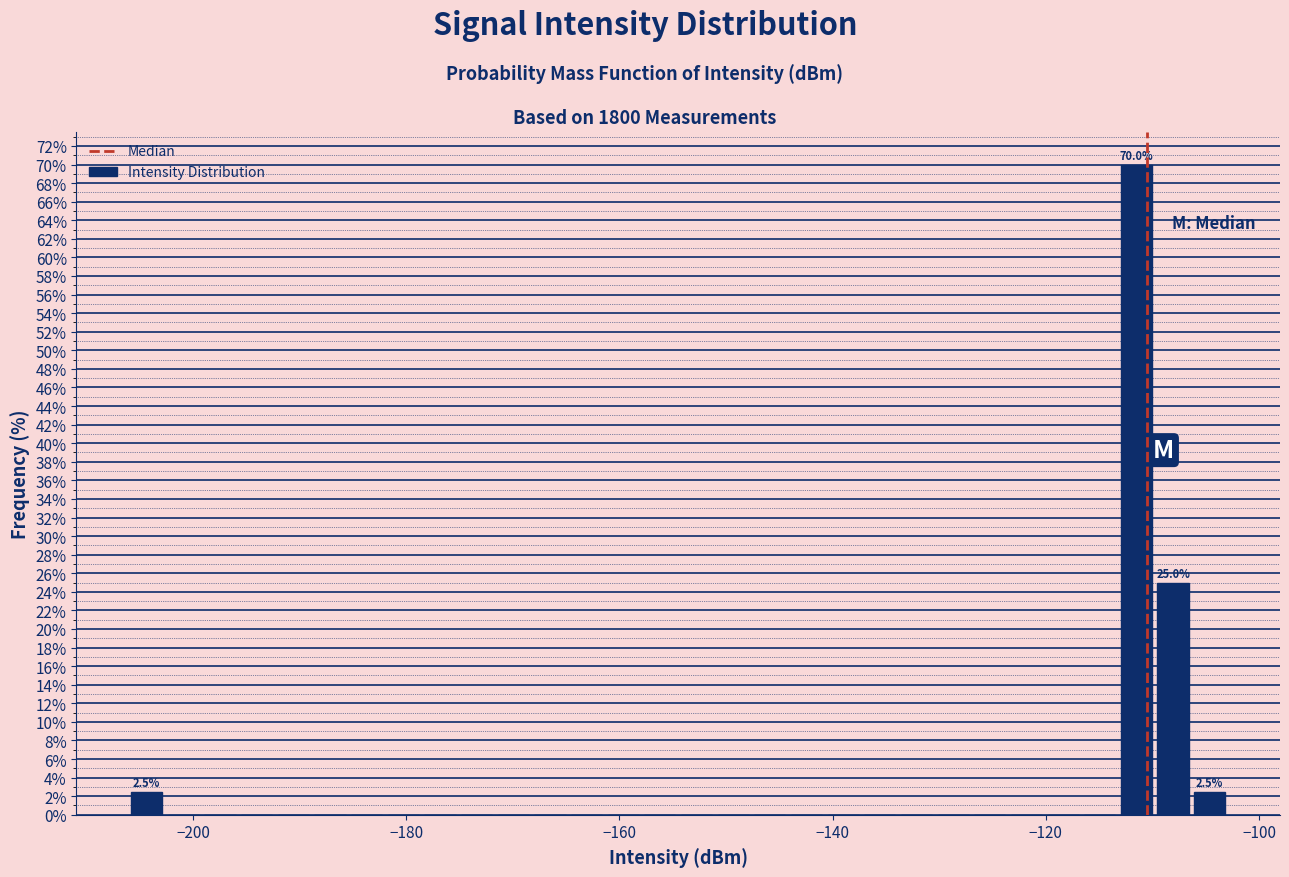

Around what value on the x-axis is the tallest bar? Give the approximate position of its centre, as read against the axis.

-112